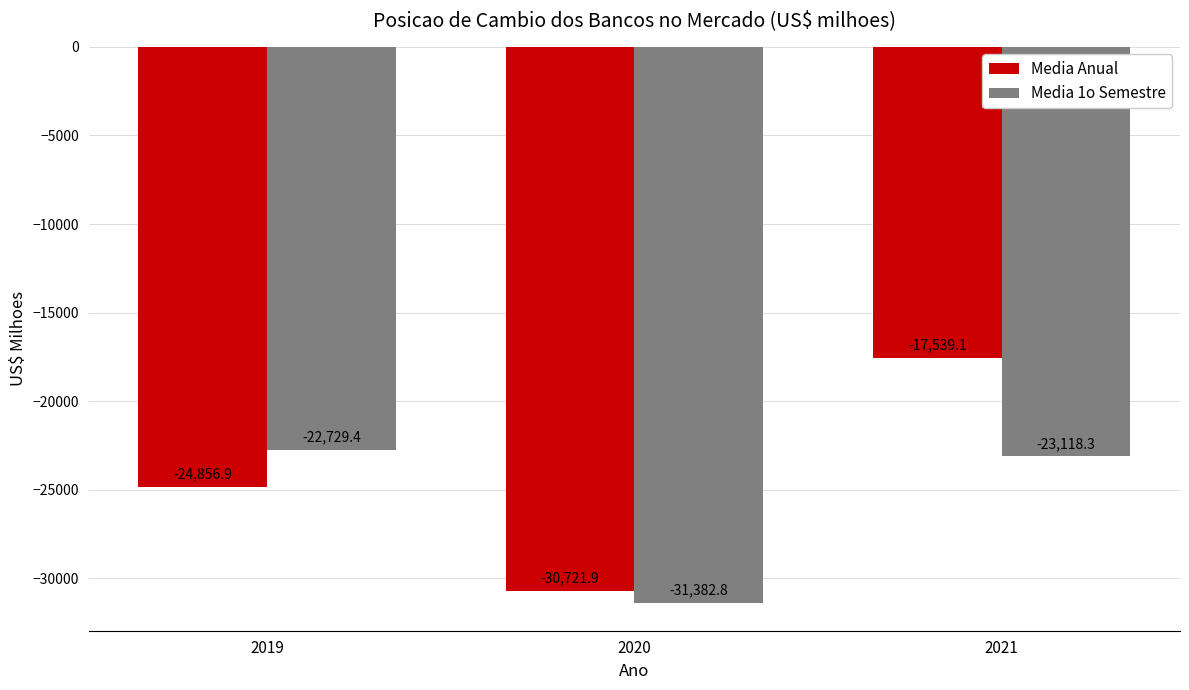

The value of Media 1o Semestre at 2021 is -41250.5. True or false?

False